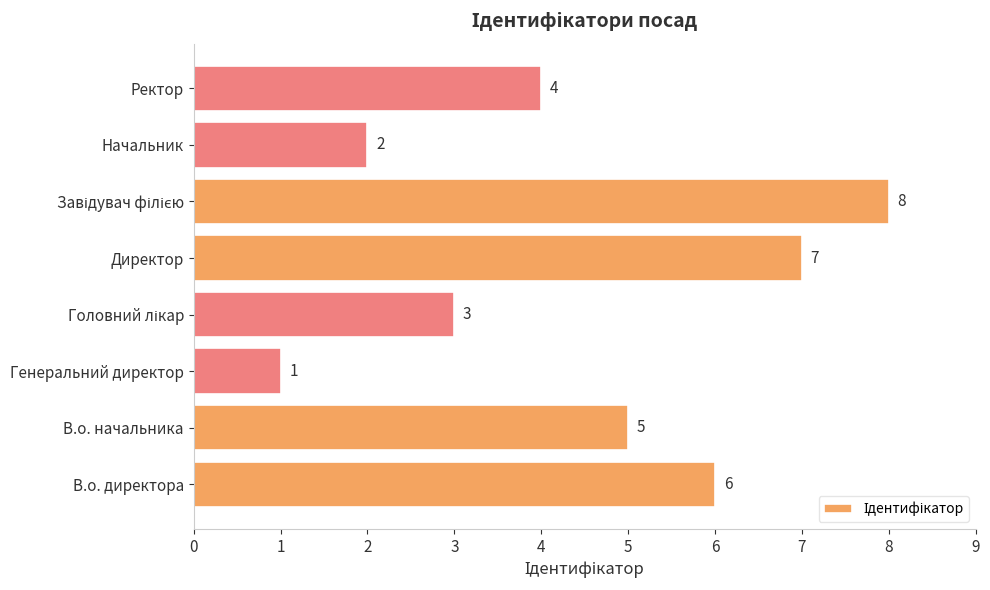

How many distinct data groups are displayed?

1